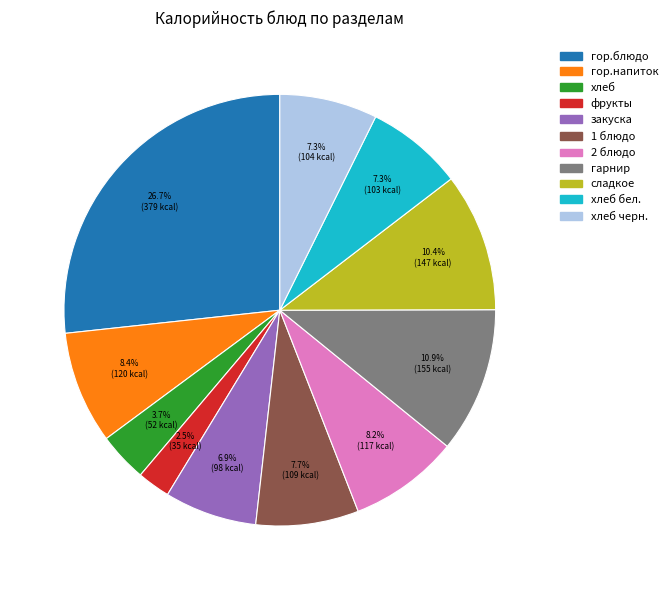

Does any single category account for the majority?

No